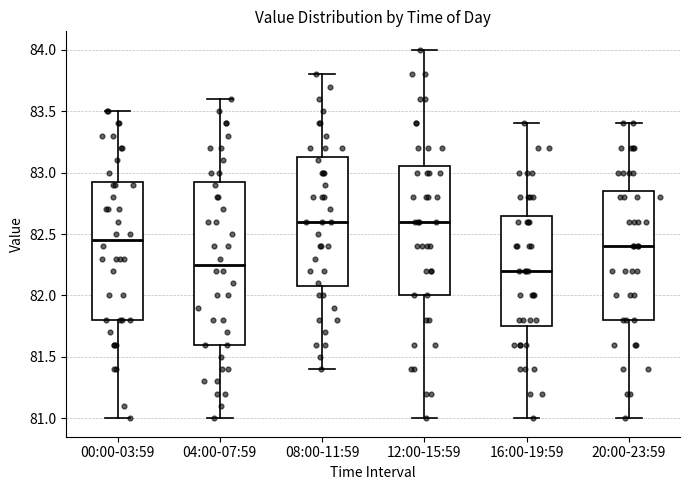

Reading left to right, read every box against the y-axis: the position of its median line, the range the box covers, and the ends of its whiskers. The values are not printed on the chart, so give them approximately, as read against the axis.

00:00-03:59: median 82.45, box 81.80 to 82.95, whiskers 81.00 to 83.50
04:00-07:59: median 82.25, box 81.60 to 82.95, whiskers 81.00 to 83.60
08:00-11:59: median 82.60, box 82.10 to 83.15, whiskers 81.40 to 83.80
12:00-15:59: median 82.60, box 82.00 to 83.05, whiskers 81.00 to 84.00
16:00-19:59: median 82.20, box 81.75 to 82.65, whiskers 81.00 to 83.40
20:00-23:59: median 82.40, box 81.80 to 82.85, whiskers 81.00 to 83.40